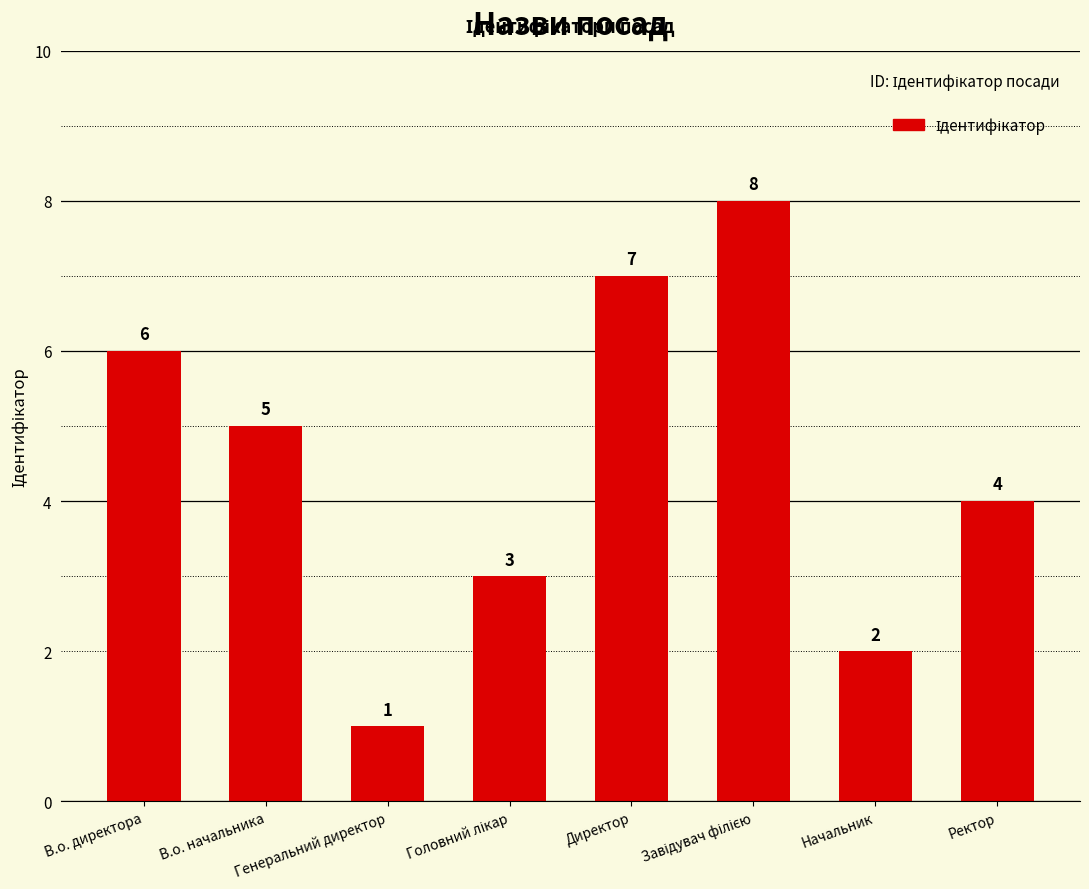

Reading left to right, what are all the values shown in this chart?

6	5	1	3	7	8	2	4